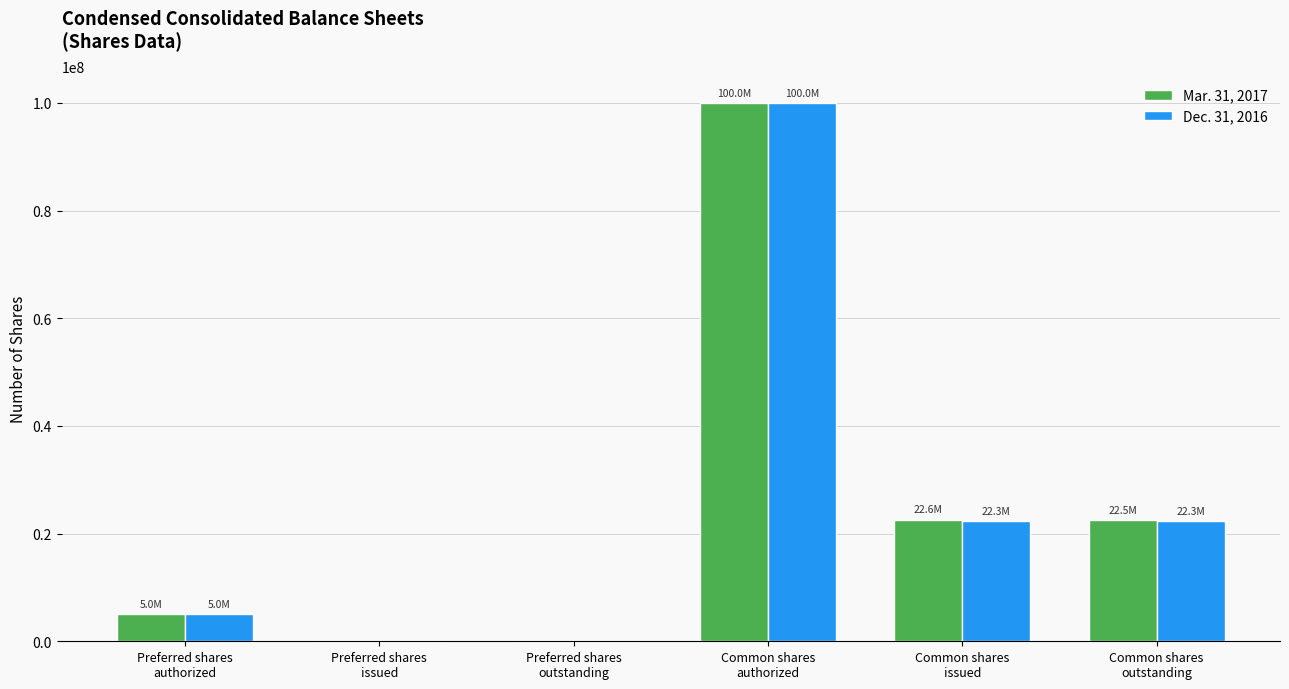

What is the difference between the Mar. 31, 2017 values at Common shares
outstanding and Common shares
authorized?

77450061